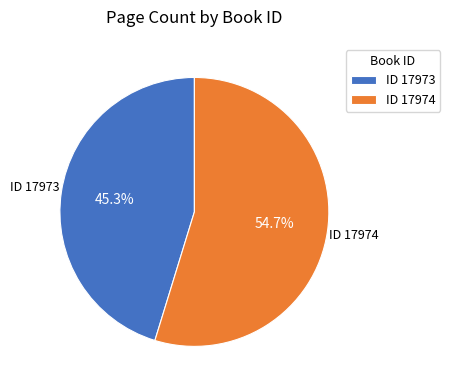

Which category has the smallest portion of the pie?

ID 17973